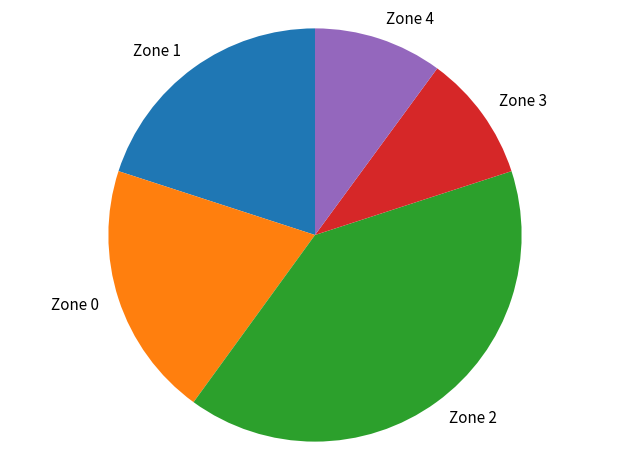

Do Zone 0 and Zone 3 together represent more than half of the pie?

No